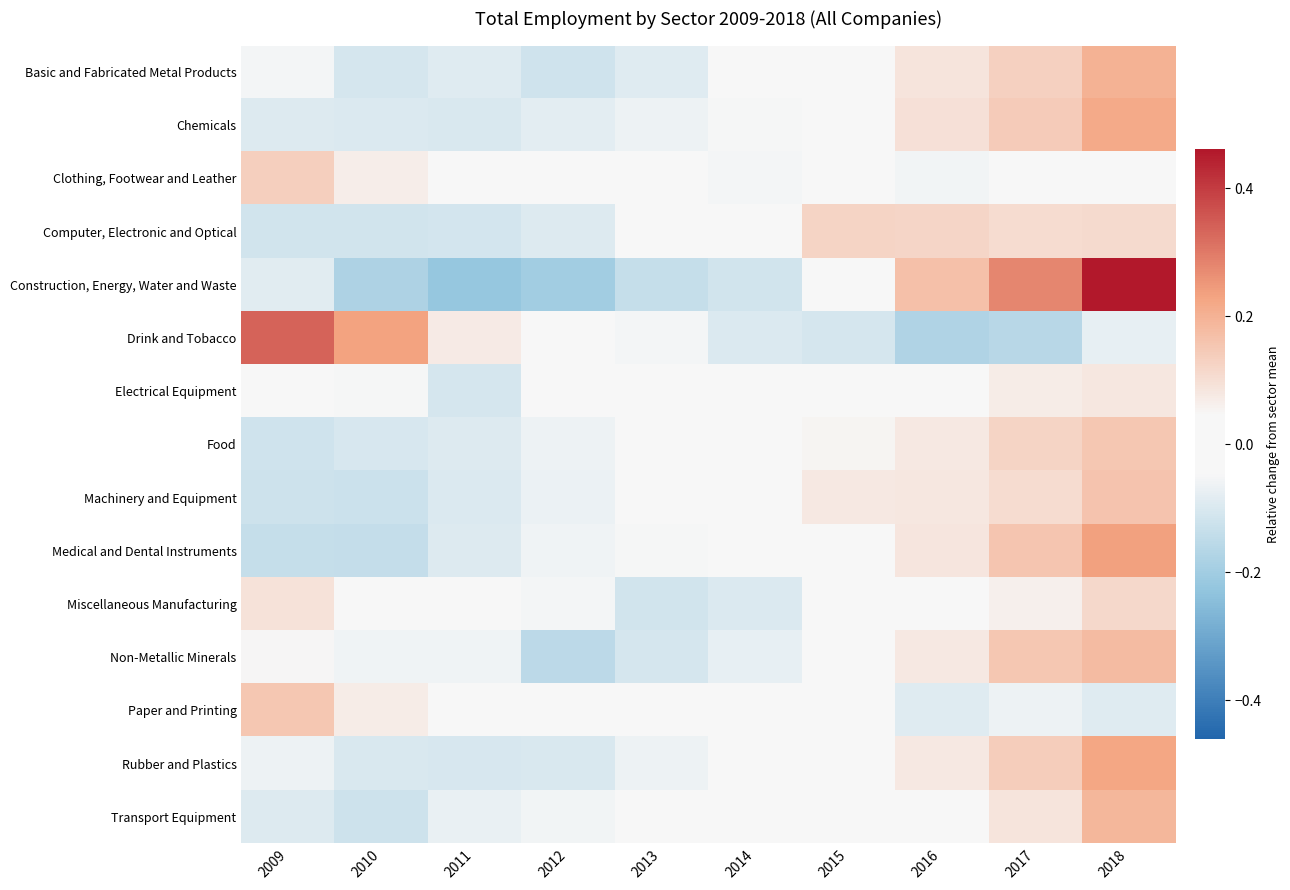

Which label corresponds to the smallest value in the chart?

2011